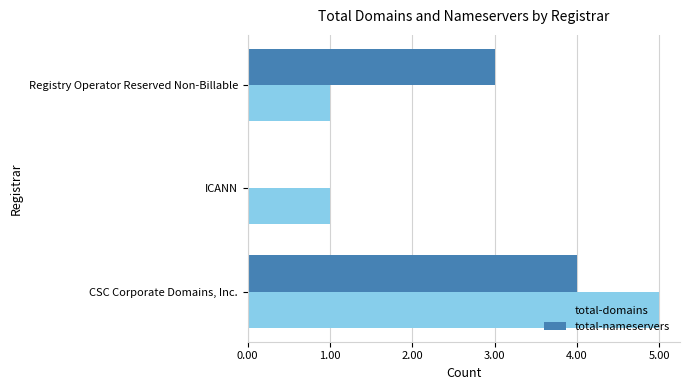

Is the value of total-nameservers at ICANN greater than the value of total-domains at Registry Operator Reserved Non-Billable?

No